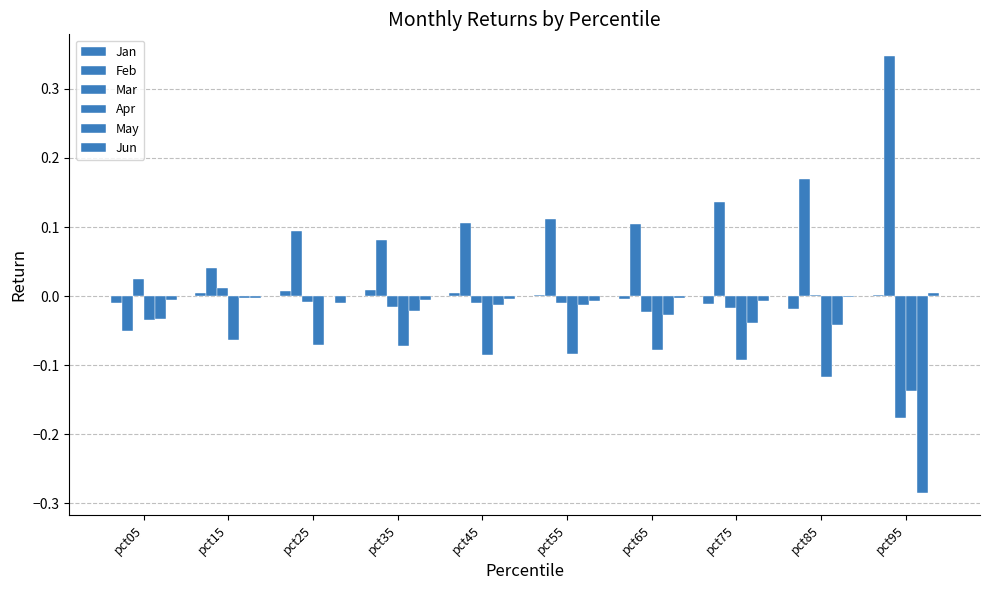

Reading left to right, extract all data points from this chart.

Jan: pct05=-0.0	pct15=0.0	pct25=0.0	pct35=0.0	pct45=0.0	pct55=0.0	pct65=-0.0	pct75=-0.0	pct85=-0.0	pct95=0.0
Feb: pct05=-0.1	pct15=0.0	pct25=0.1	pct35=0.1	pct45=0.1	pct55=0.1	pct65=0.1	pct75=0.1	pct85=0.2	pct95=0.3
Mar: pct05=0.0	pct15=0.0	pct25=-0.0	pct35=-0.0	pct45=-0.0	pct55=-0.0	pct65=-0.0	pct75=-0.0	pct85=0.0	pct95=-0.2
Apr: pct05=-0.0	pct15=-0.1	pct25=-0.1	pct35=-0.1	pct45=-0.1	pct55=-0.1	pct65=-0.1	pct75=-0.1	pct85=-0.1	pct95=-0.1
May: pct05=-0.0	pct15=-0.0	pct25=0.0	pct35=-0.0	pct45=-0.0	pct55=-0.0	pct65=-0.0	pct75=-0.0	pct85=-0.0	pct95=-0.3
Jun: pct05=-0.0	pct15=-0.0	pct25=-0.0	pct35=-0.0	pct45=-0.0	pct55=-0.0	pct65=-0.0	pct75=-0.0	pct85=-0.0	pct95=0.0